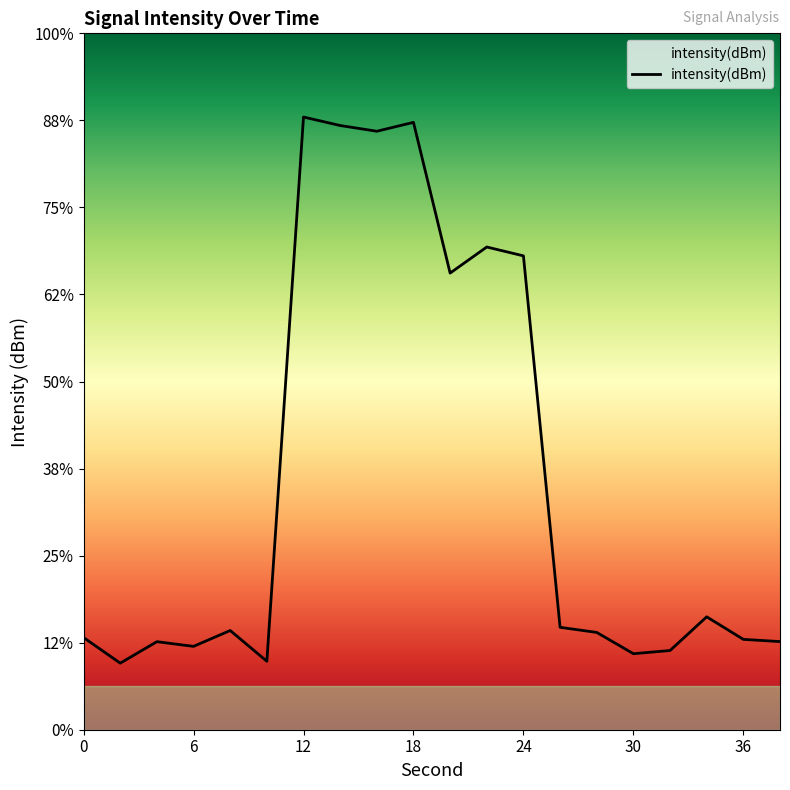

What is the difference between the maximum and minimum values?

62.7